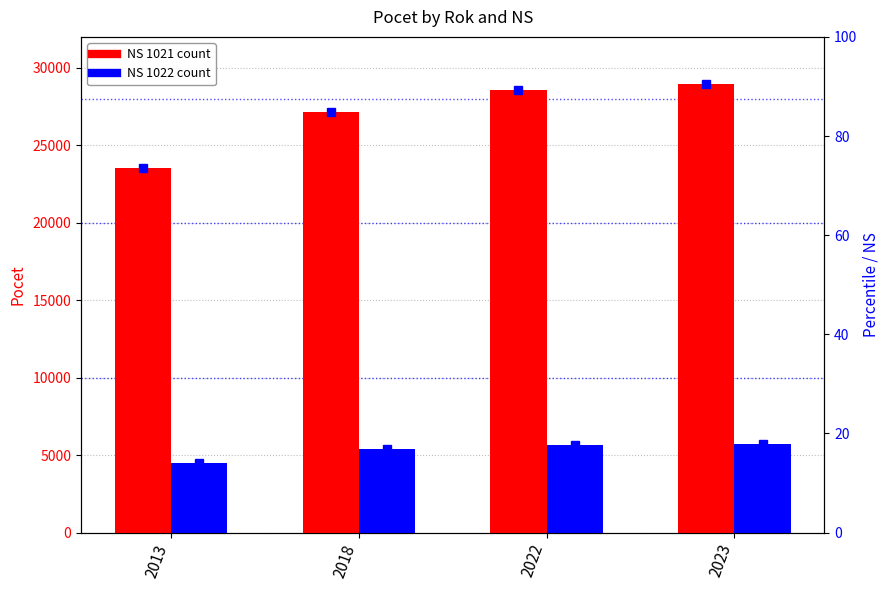

Which series has the largest total across all categories?

NS 1021